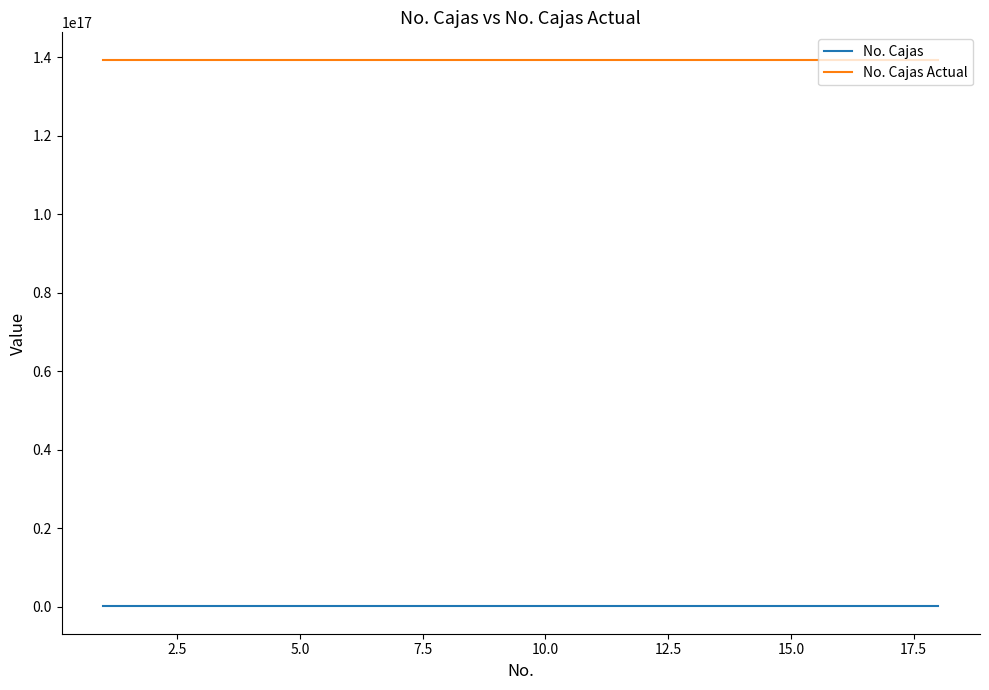

How many lines are shown in the chart?

2